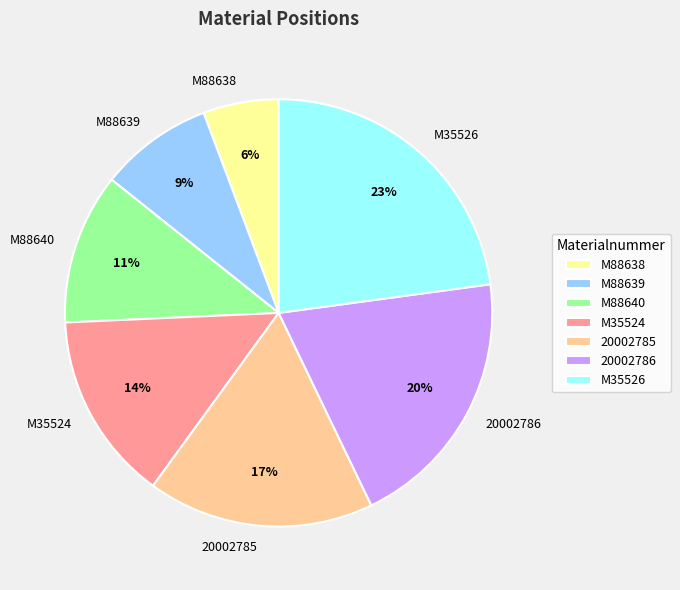

Between M88638 and 20002785, which is larger?

20002785